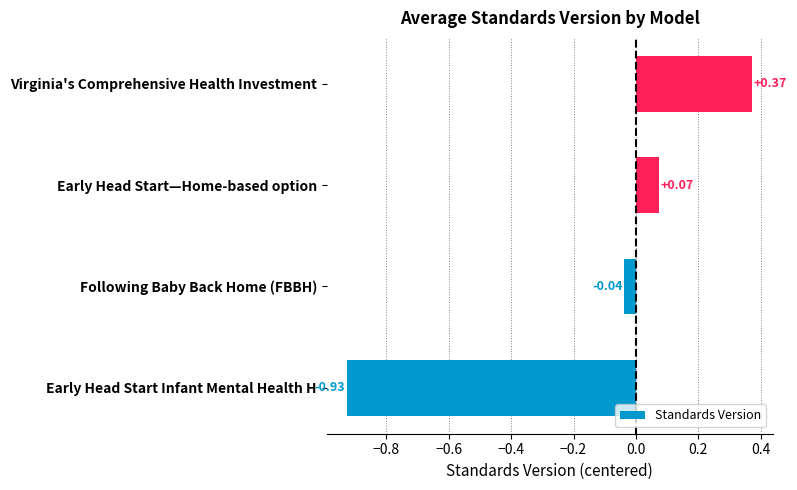

What is the change in value from Early Head Start Infant Mental Health H to Following Baby Back Home (FBBH)?

+0.9